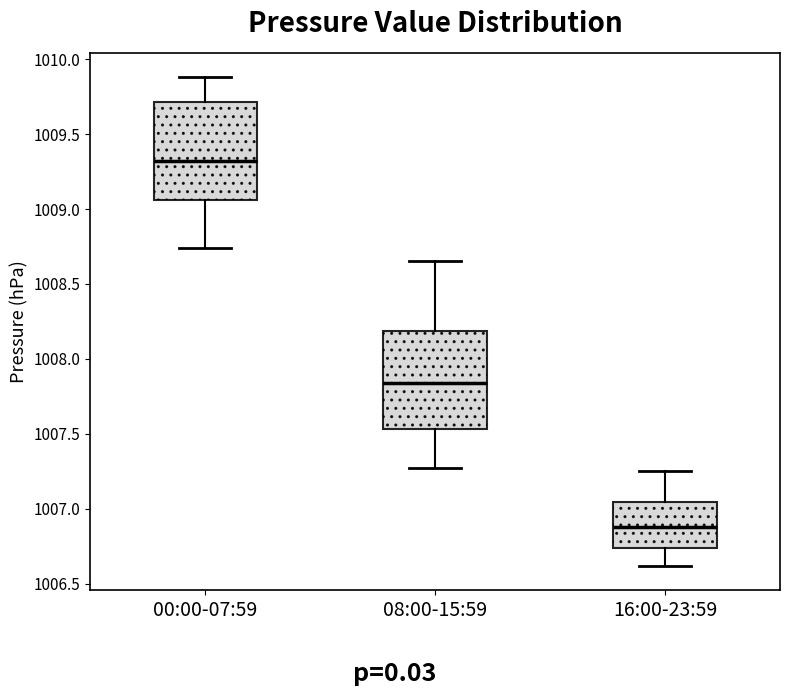

Which box's median line is the lowest?

16:00-23:59